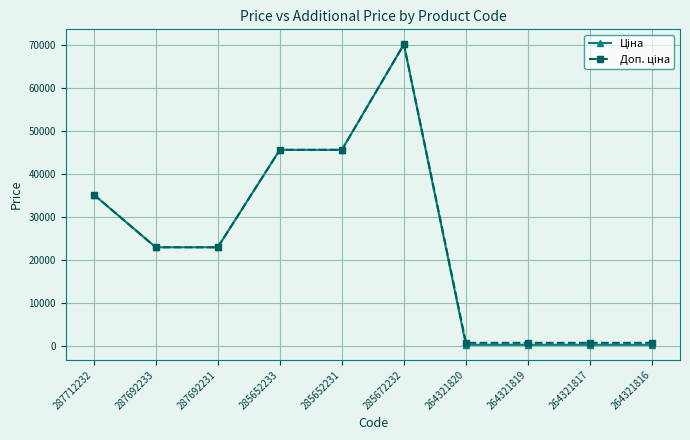

At which category does the chart reach its peak across all series?

285672232